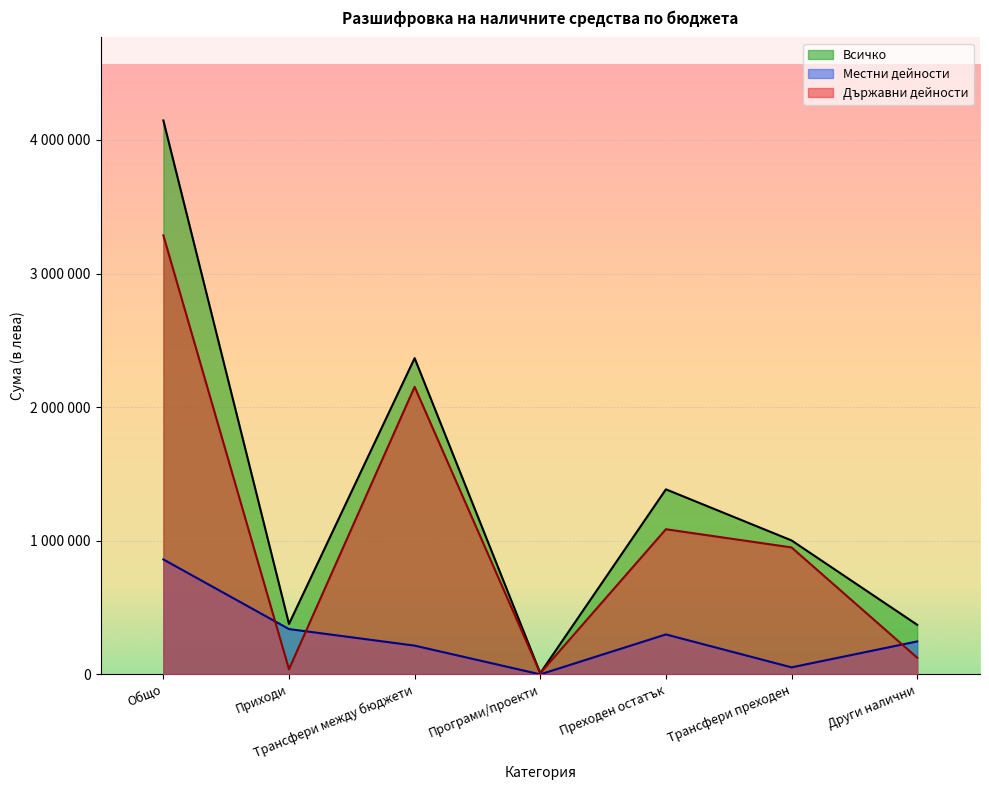

How many data points in Държавни дейности are above 950073?

3